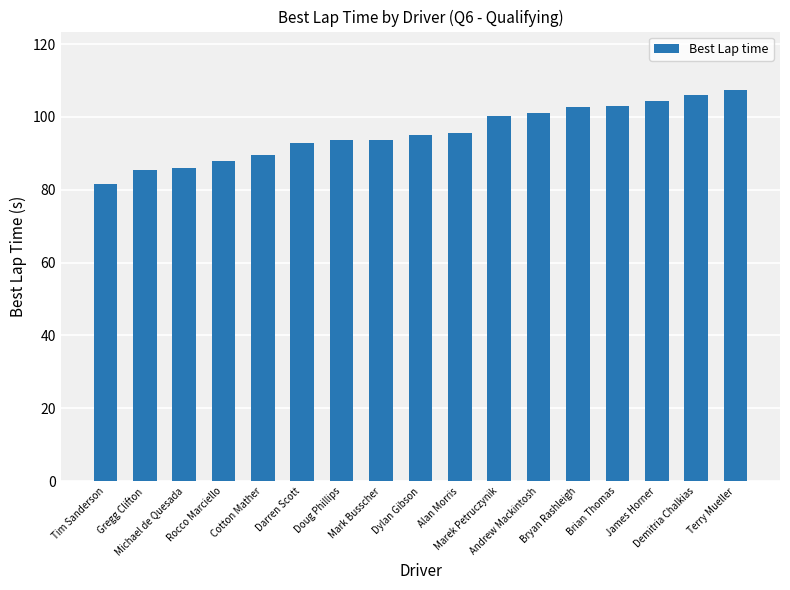

What is the maximum value shown in the chart?

107.3